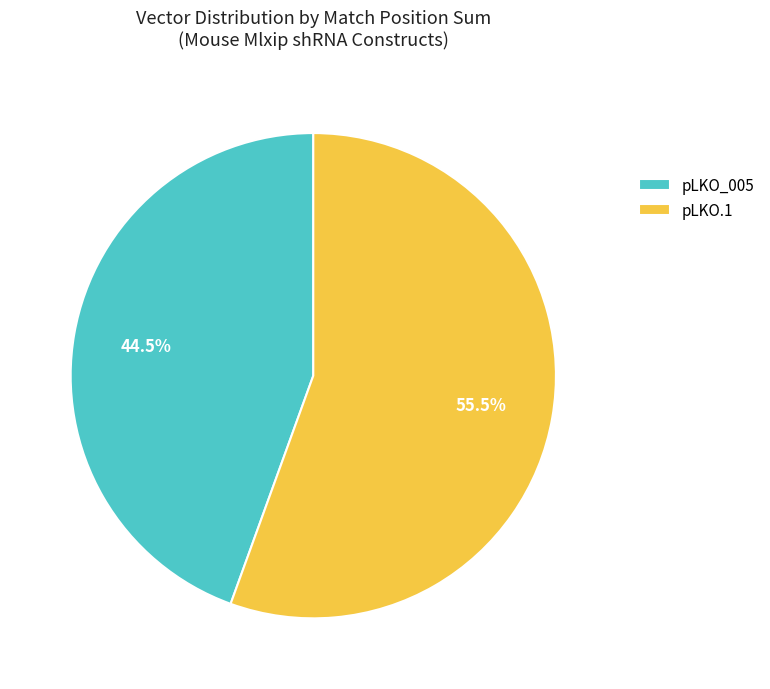

What is the ratio of the value at pLKO.1 to the value at pLKO_005?

1.2